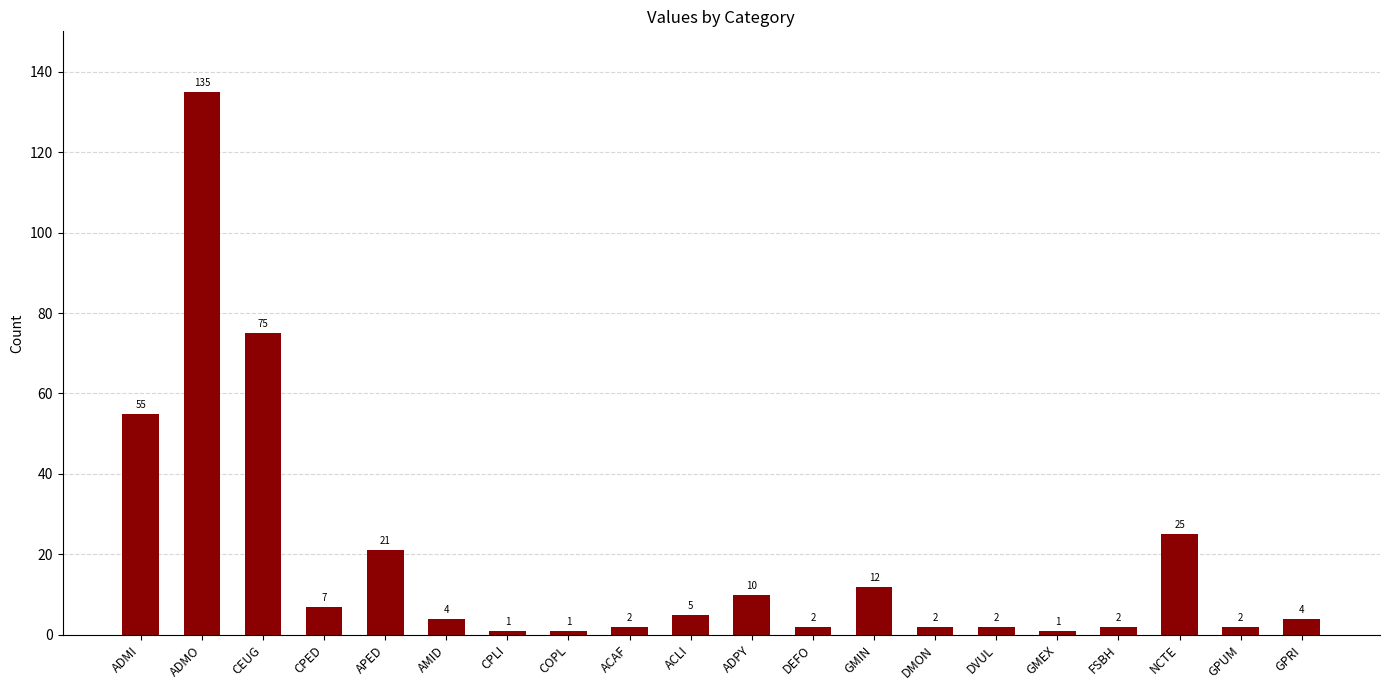

What is the average value?

18